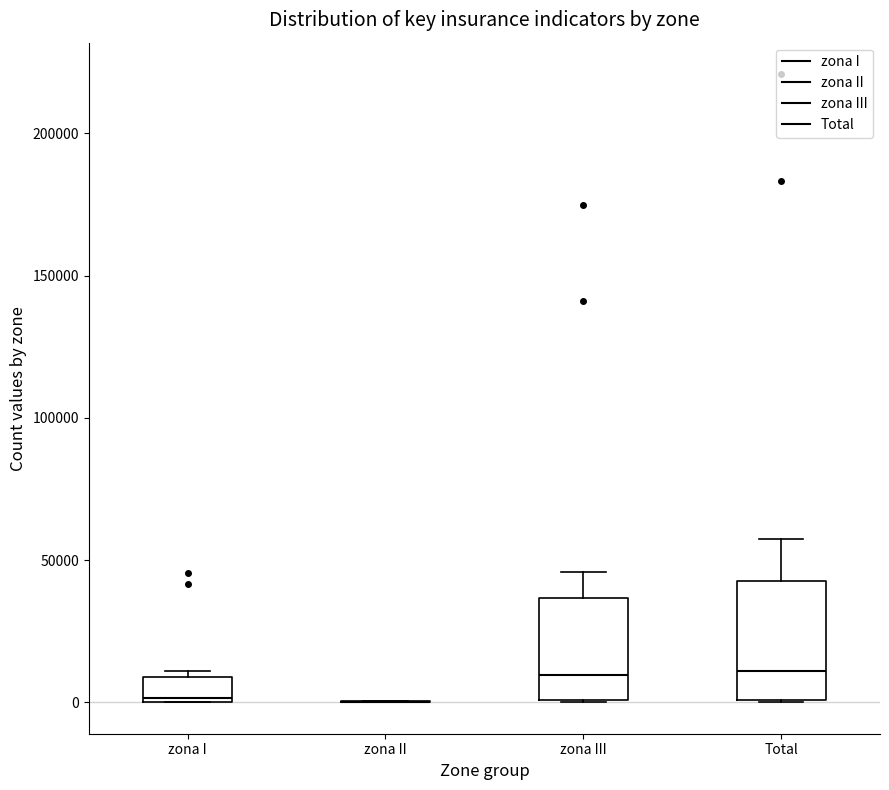

Reading left to right, read every box against the y-axis: the position of its median line, the range the box covers, and the ends of its whiskers. The values are not printed on the chart, so give them approximately, as read against the axis.

zona I: median 0, box 0 to 10000, whiskers 0 to 10000 (just above the box's upper edge)
zona II: box collapsed to a line at 0, whiskers 0 to 0
zona III: median 10000, box 0 to 35000, whiskers 0 to 45000
Total: median 10000, box 0 to 45000, whiskers 0 to 55000